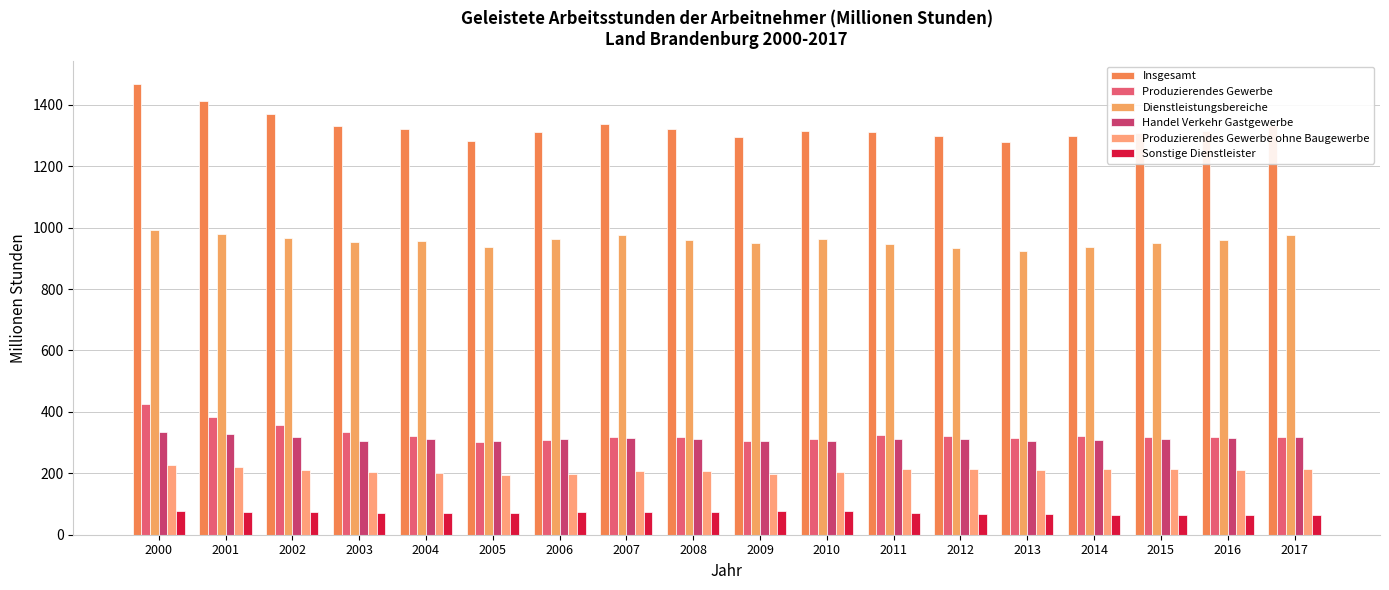

At how many categories does at least one series exceed 467?

18